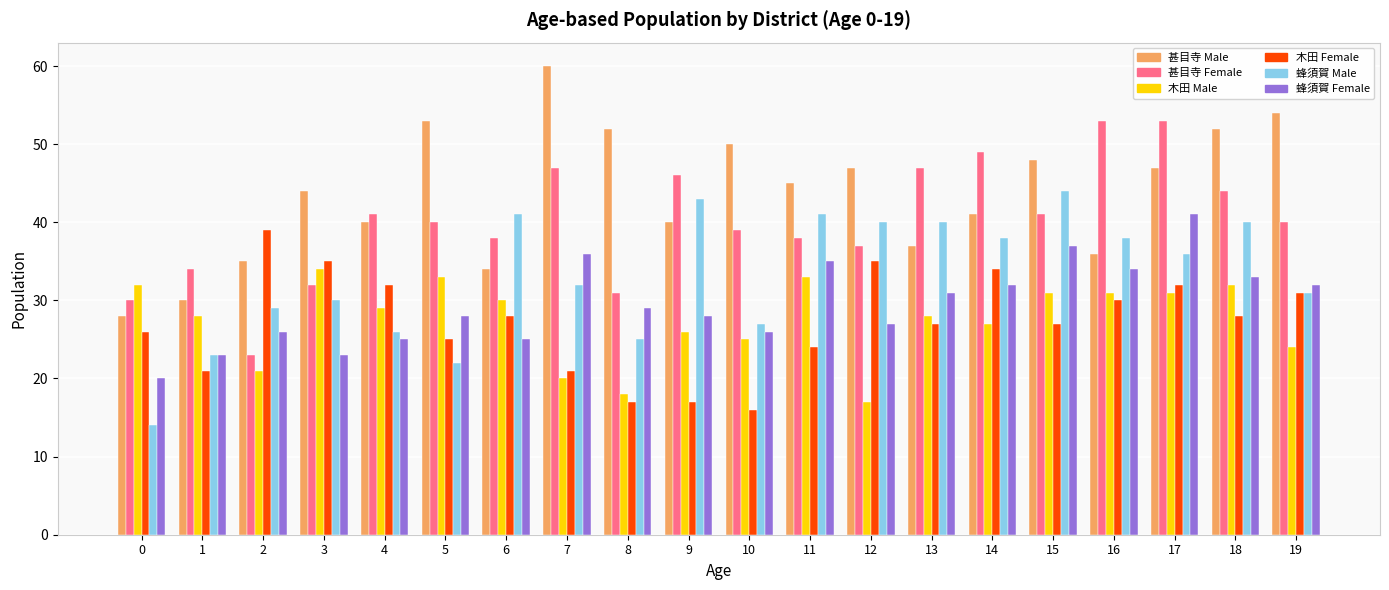

What is the total value across all series at 7?

216